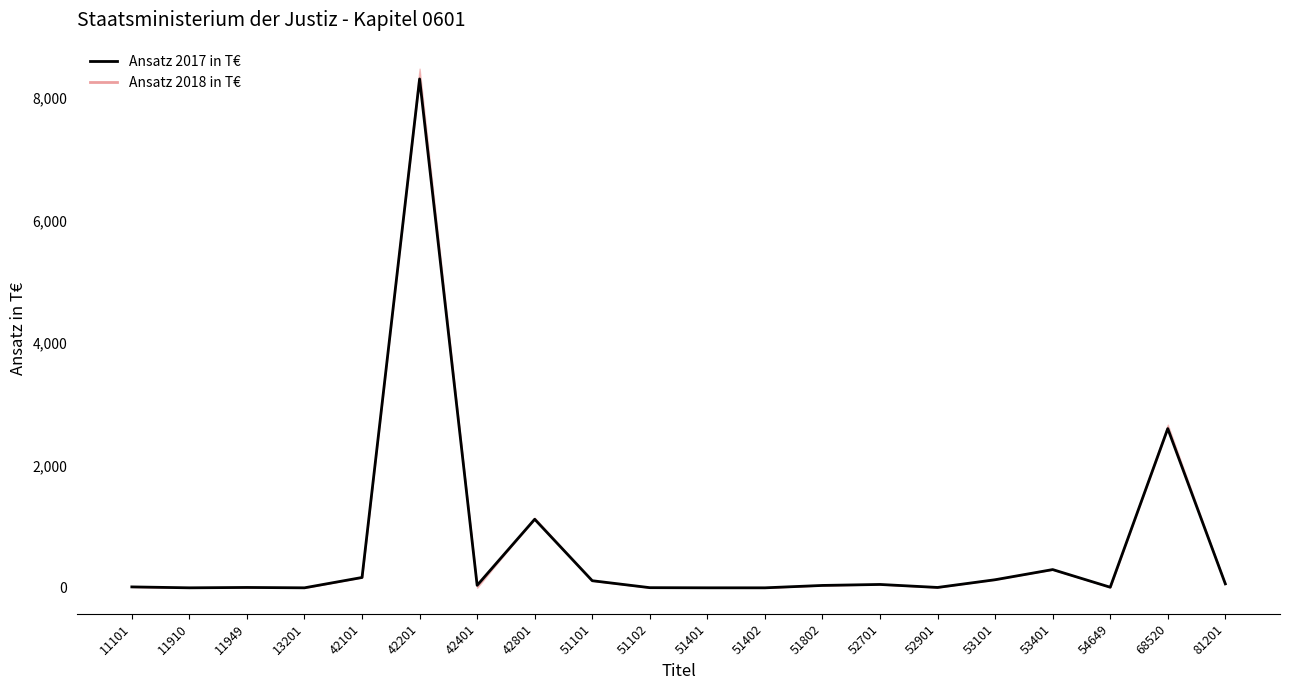

What is the total value across all series at 52901?

12.0